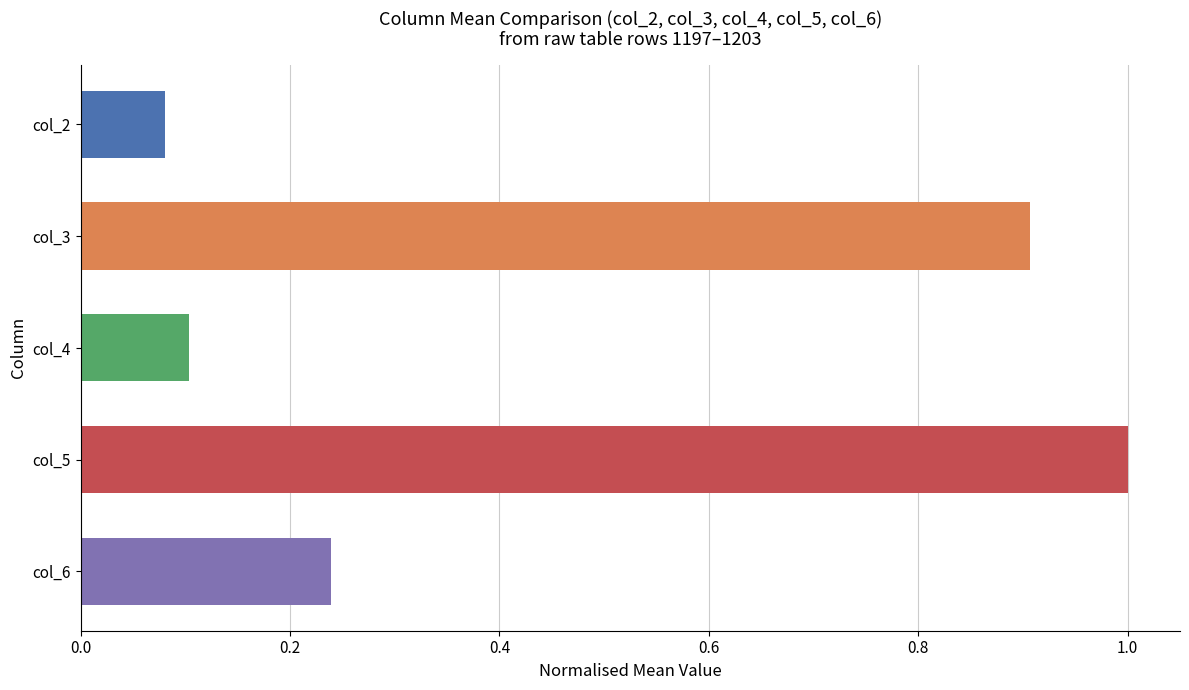

Which series has the largest range (max minus min)?

col_5